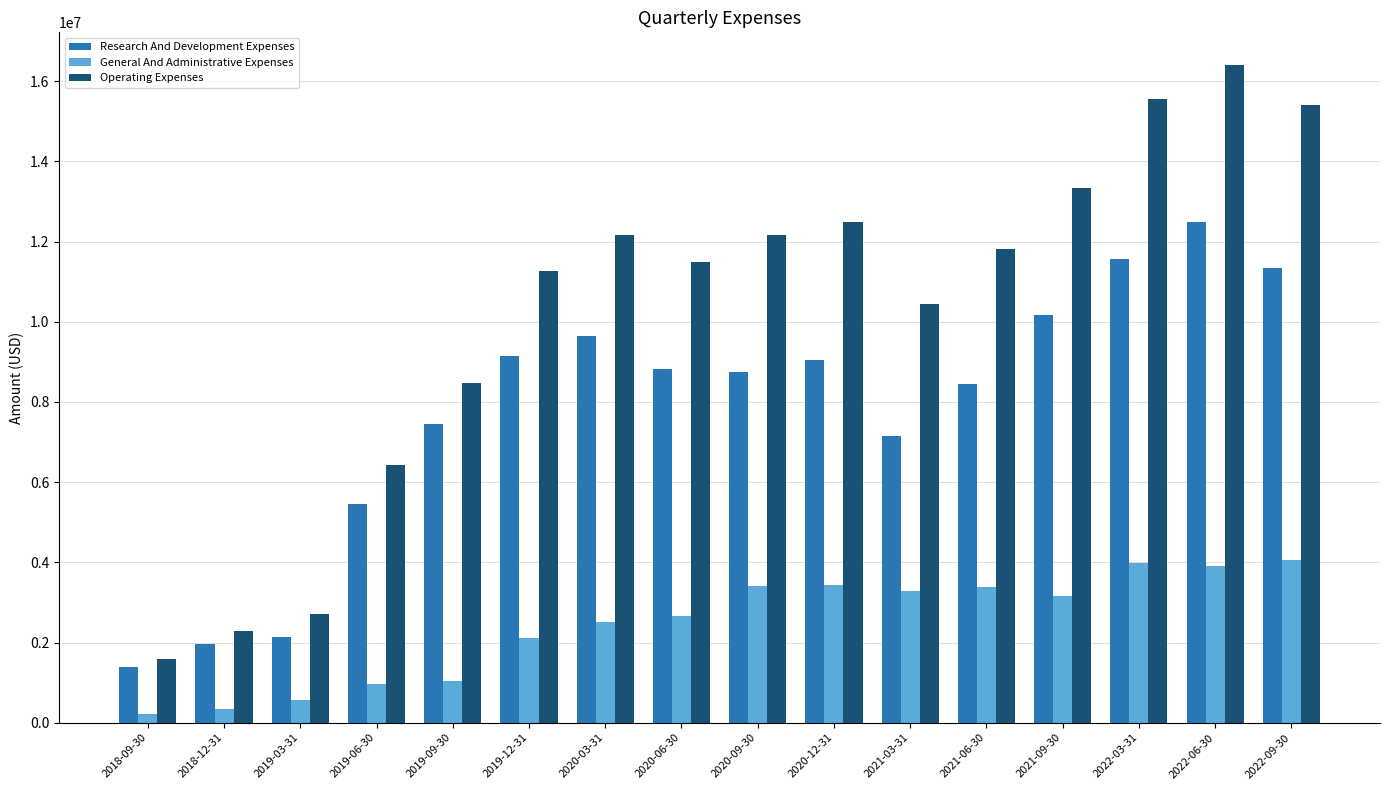

What is the greatest value displayed?

16400000